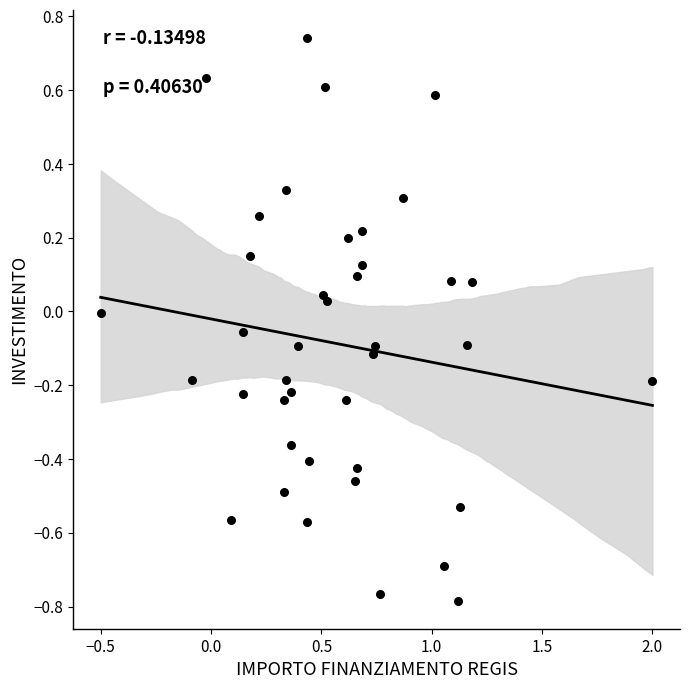

What is the range of X values (max minus min)?

2.5